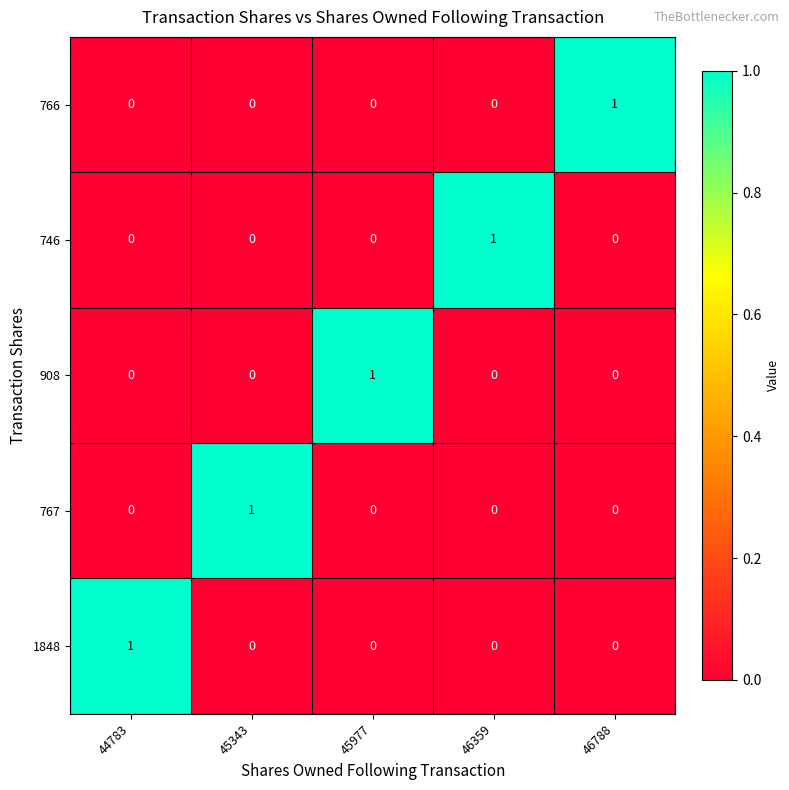

How many 1848 values are between 0 and 1?

5